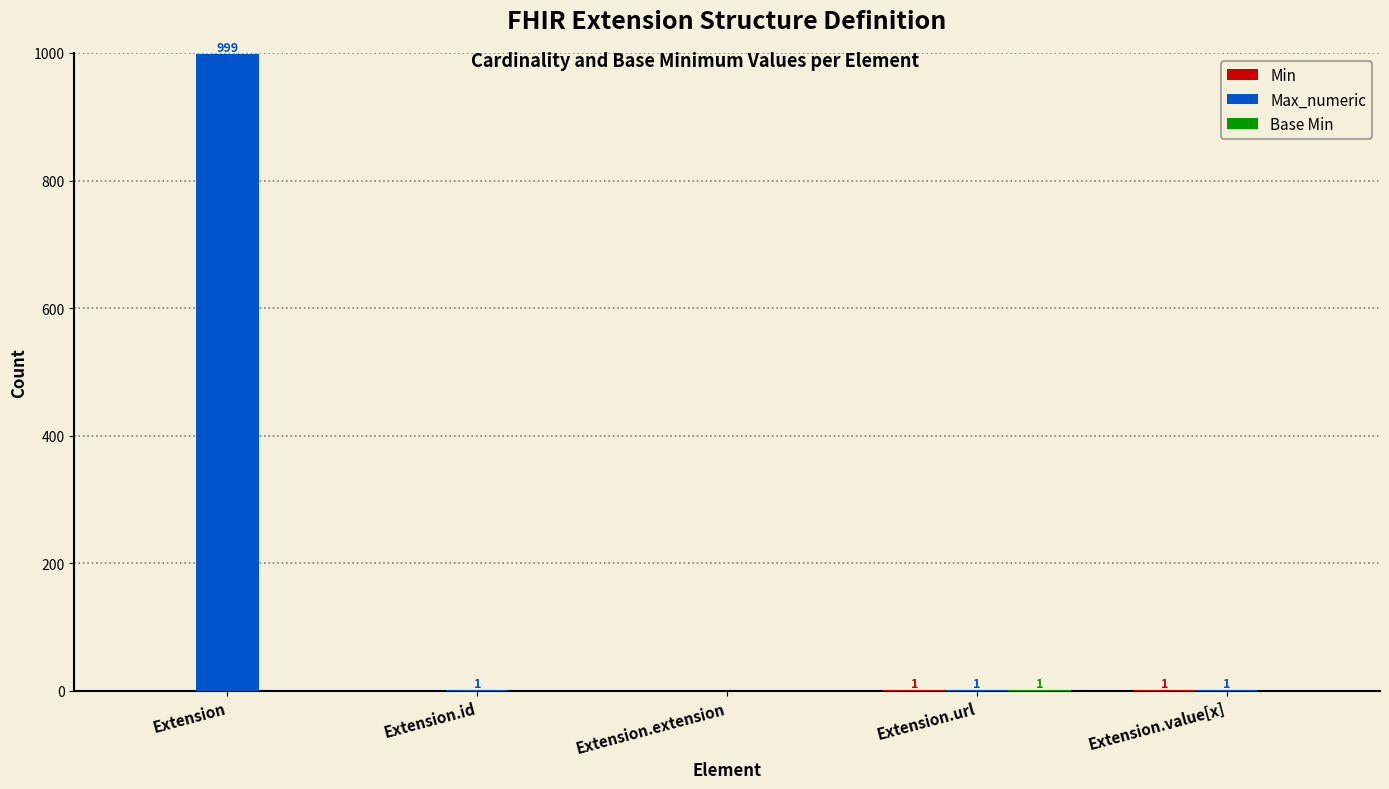

Count the number of categories in the chart.

5